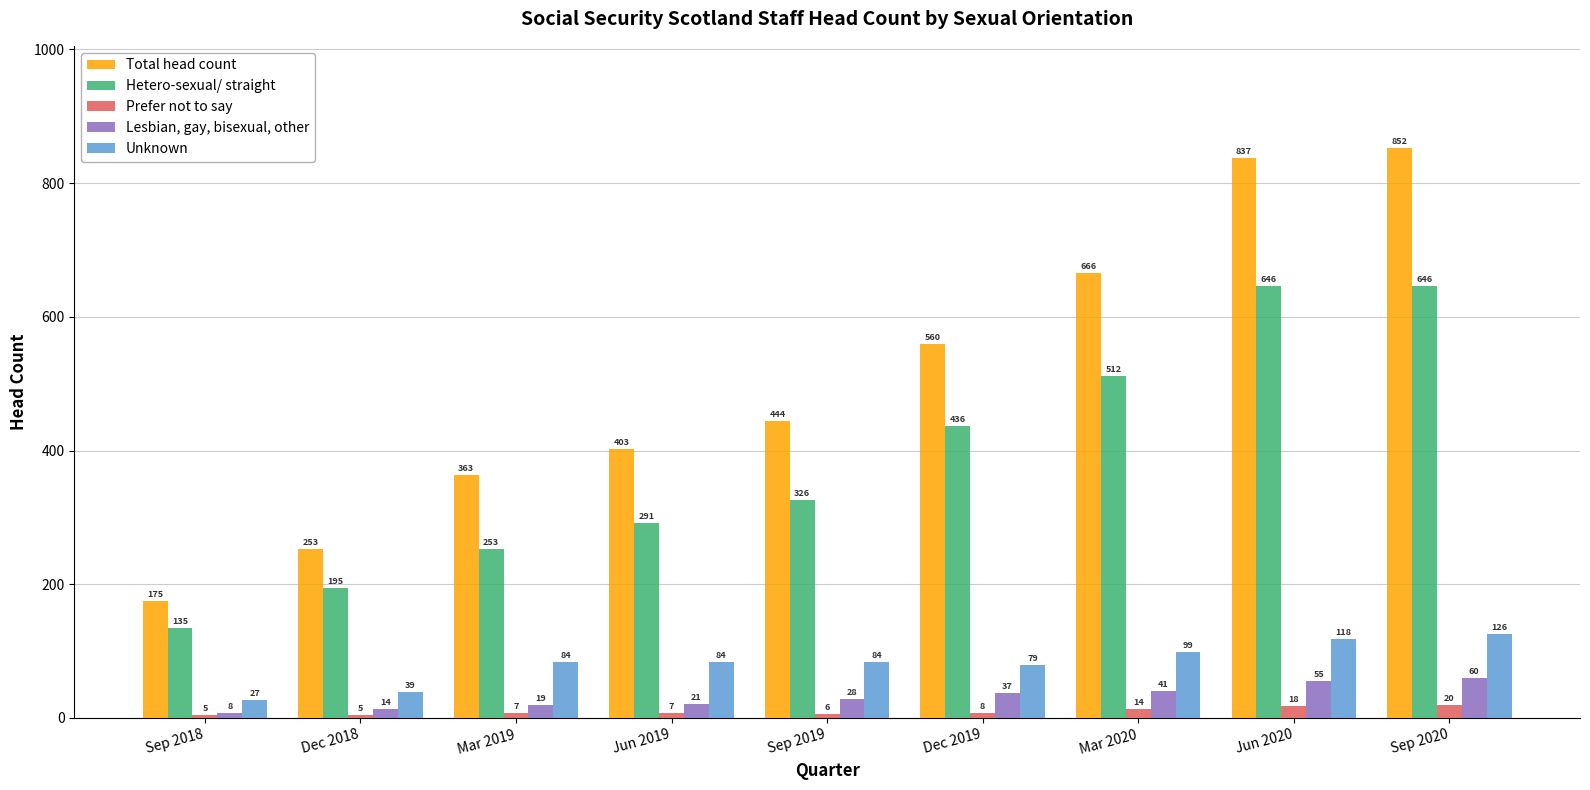

Reading left to right, list all the values displayed in this chart.

Total head count: Sep 2018=175	Dec 2018=253	Mar 2019=363	Jun 2019=403	Sep 2019=444	Dec 2019=560	Mar 2020=666	Jun 2020=837	Sep 2020=852
Hetero-sexual/ straight: Sep 2018=135	Dec 2018=195	Mar 2019=253	Jun 2019=291	Sep 2019=326	Dec 2019=436	Mar 2020=512	Jun 2020=646	Sep 2020=646
Prefer not to say: Sep 2018=5	Dec 2018=5	Mar 2019=7	Jun 2019=7	Sep 2019=6	Dec 2019=8	Mar 2020=14	Jun 2020=18	Sep 2020=20
Lesbian, gay, bisexual, other: Sep 2018=8	Dec 2018=14	Mar 2019=19	Jun 2019=21	Sep 2019=28	Dec 2019=37	Mar 2020=41	Jun 2020=55	Sep 2020=60
Unknown: Sep 2018=27	Dec 2018=39	Mar 2019=84	Jun 2019=84	Sep 2019=84	Dec 2019=79	Mar 2020=99	Jun 2020=118	Sep 2020=126